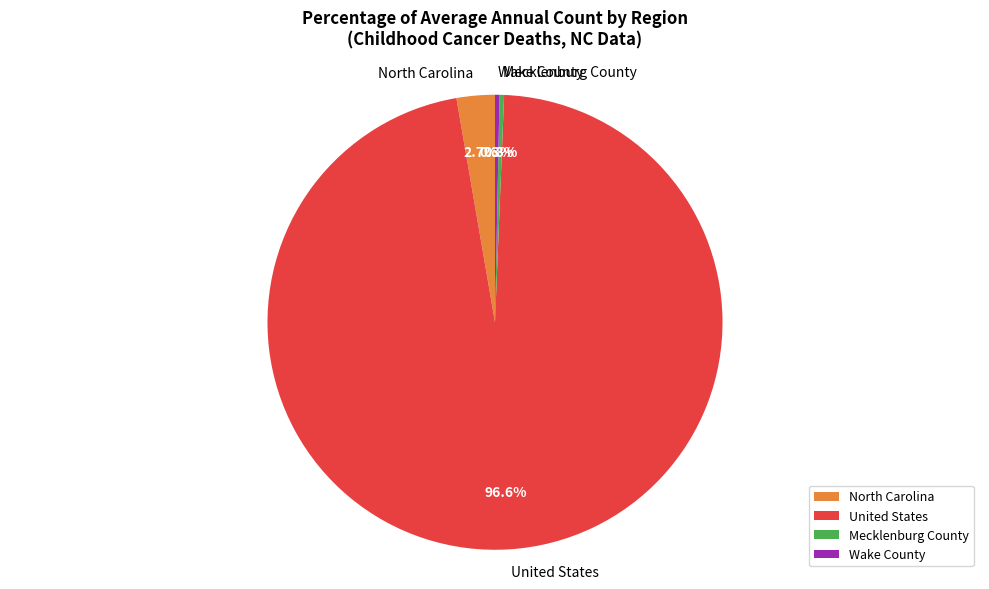

Is it true that North Carolina is 3% of the pie?

True